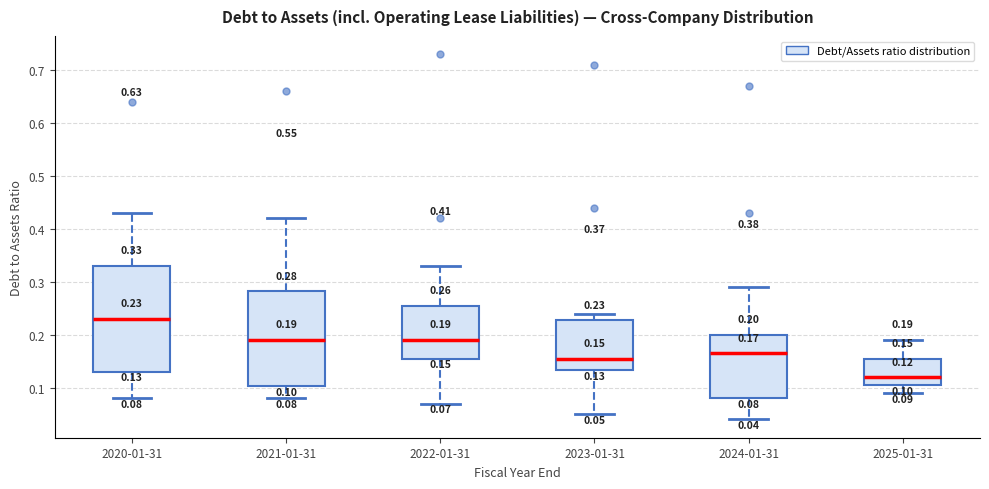

Which box has the highest median line?

2020-01-31